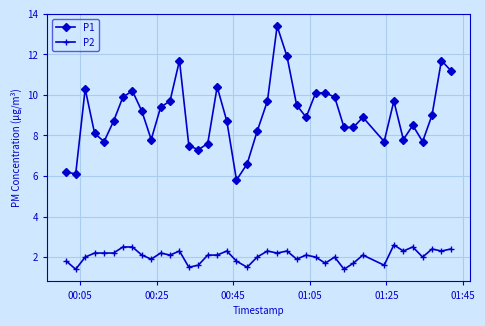

What is the sum of all P1 values?

359.6